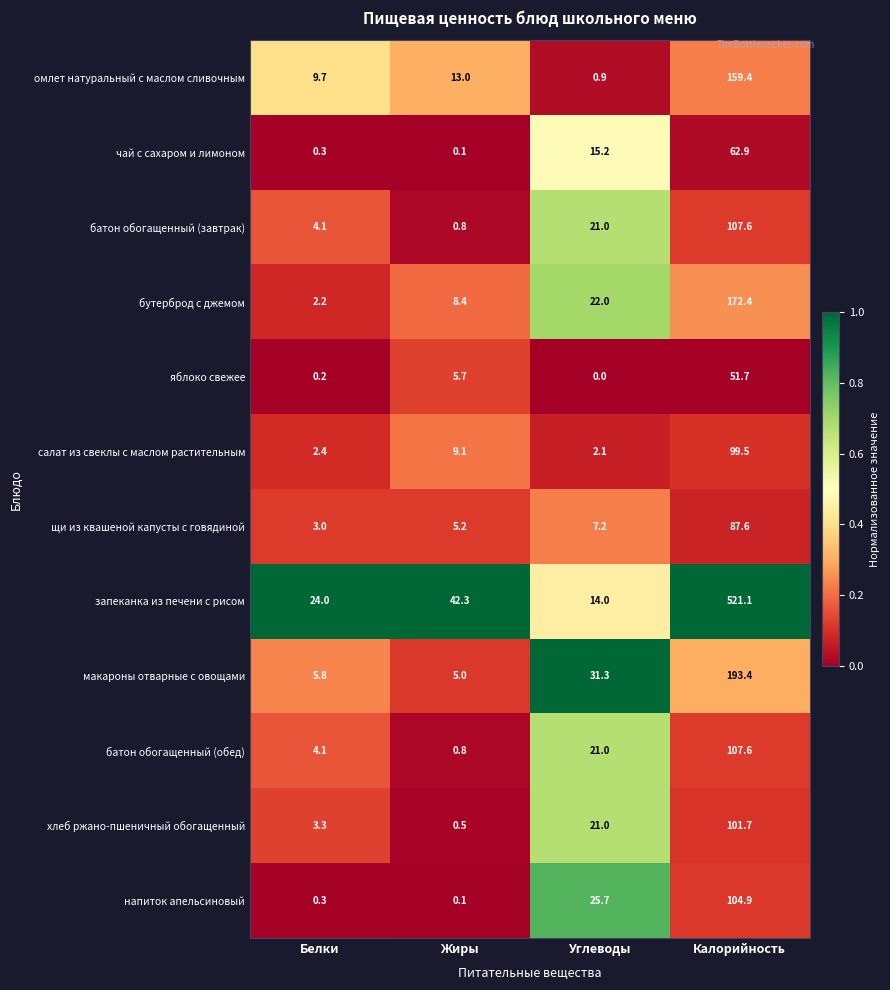

Which series changed the most between Жиры and Углеводы?

запеканка из печени с рисом